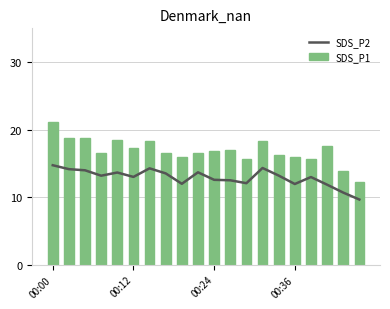

What is the smallest value displayed?

9.7